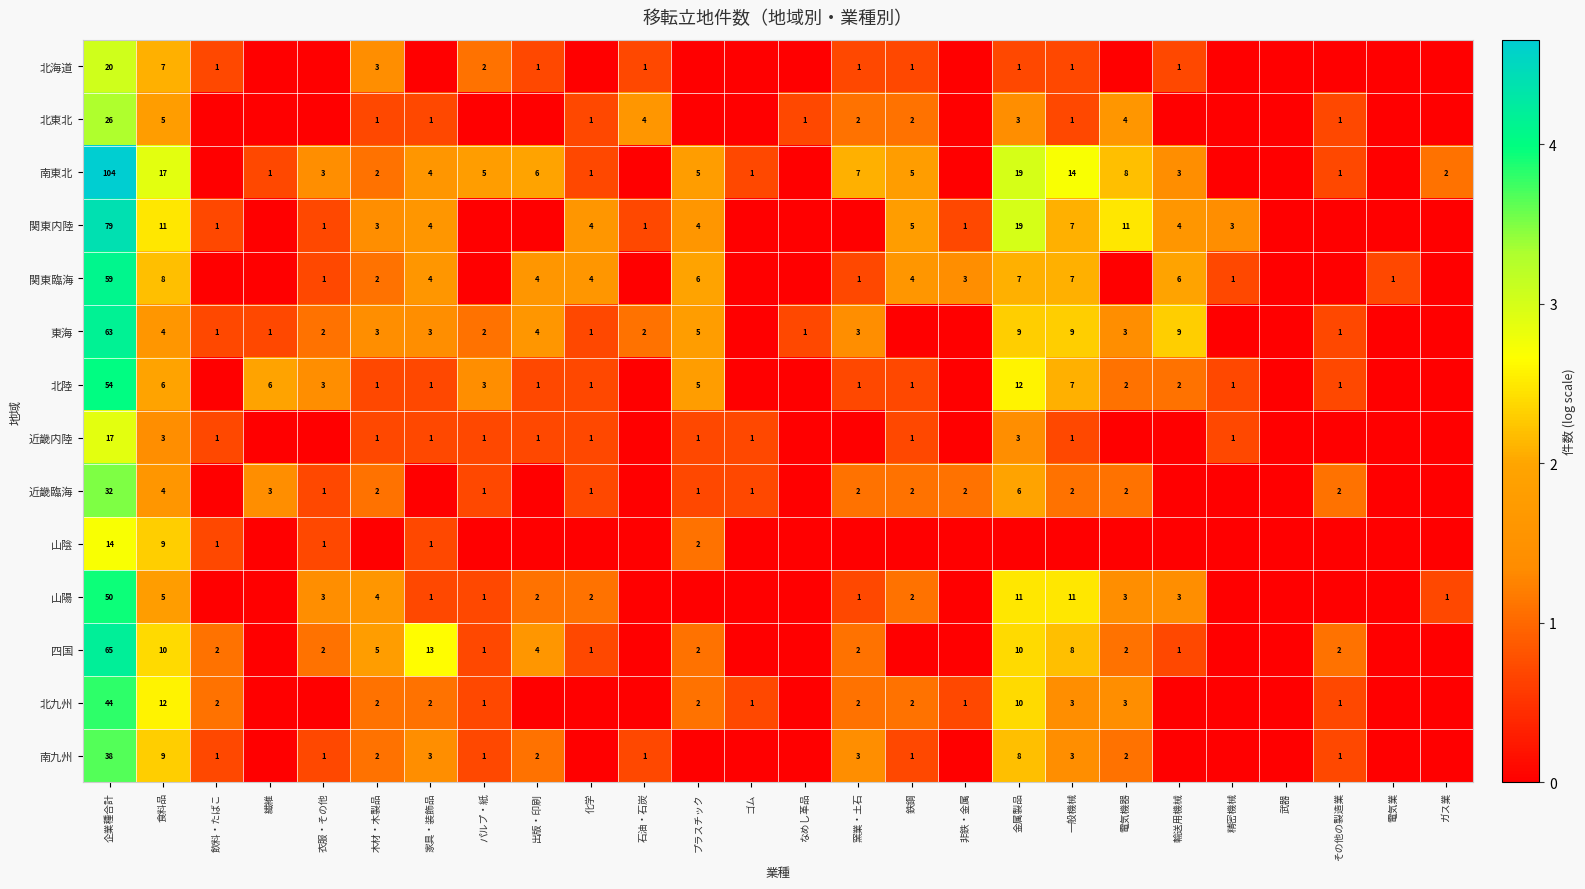

The value of 東海 at 石油・石炭 is 2. True or false?

True